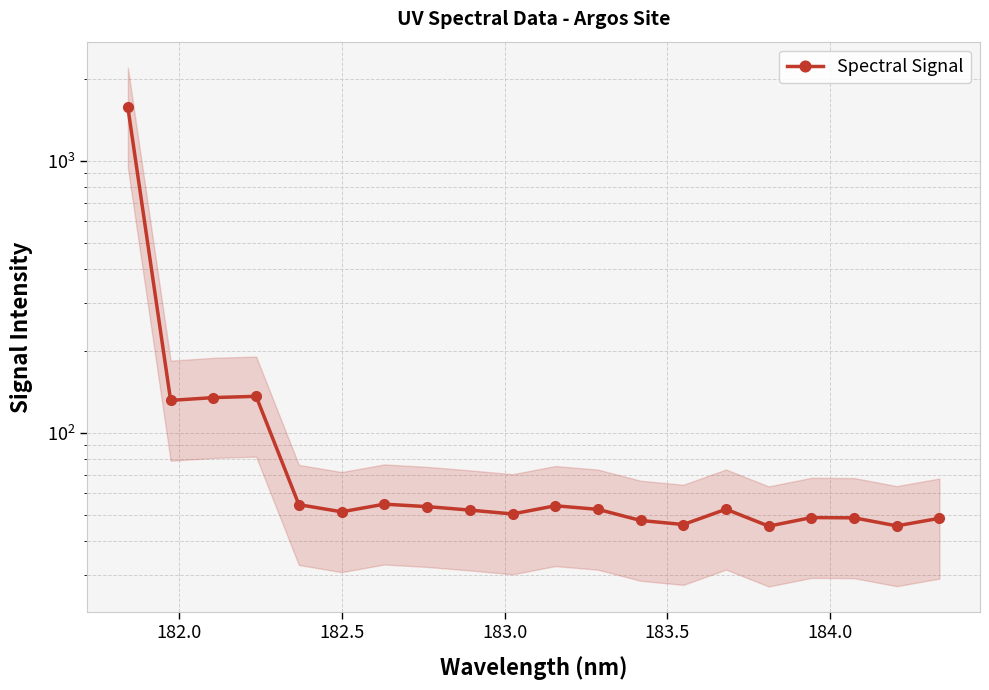

What is the greatest value displayed?

1570.8